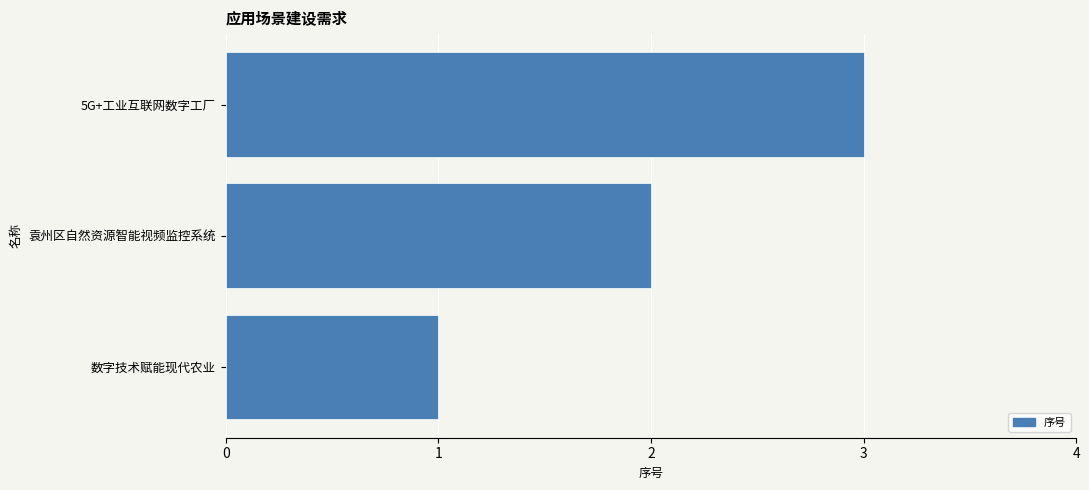

What is the sum of the values at 袁州区自然资源智能视频监控系统 and 数字技术赋能现代农业?

3